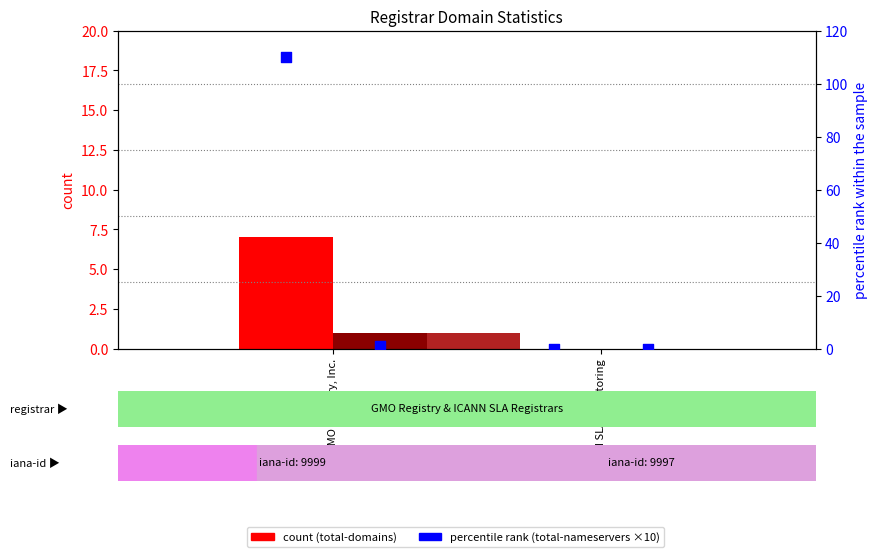

At which category is the sum across all series the highest?

GMO Registry, Inc.